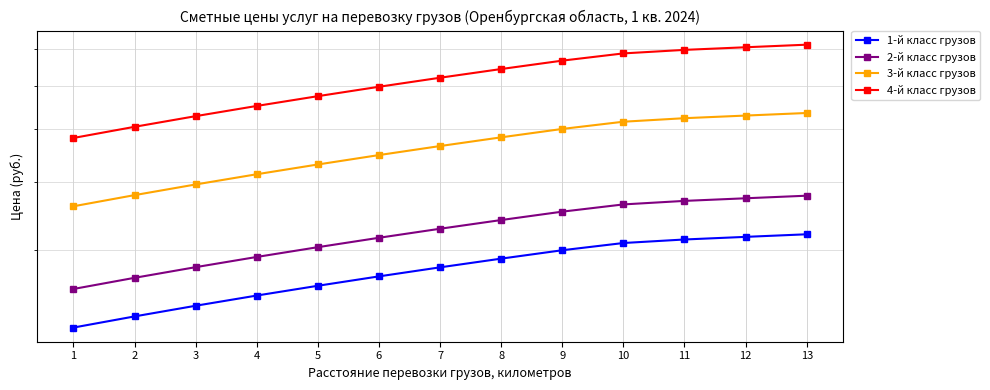

Reading left to right, what are all the values shown in this chart?

1-й класс грузов: 216.6	227.0	237.5	247.9	258.3	268.8	279.2	289.6	300.0	309.3	313.9	317.4	320.9
2-й класс грузов: 254.8	267.1	279.4	291.6	303.9	316.2	328.4	340.7	353.0	363.9	369.3	373.4	377.5
3-й класс грузов: 361.0	378.4	395.8	413.2	430.5	447.9	465.3	482.7	500.0	515.5	523.2	529.0	534.8
4-й класс грузов: 481.4	504.5	527.7	550.9	574.0	597.2	620.4	643.6	666.7	687.3	697.6	705.3	713.0